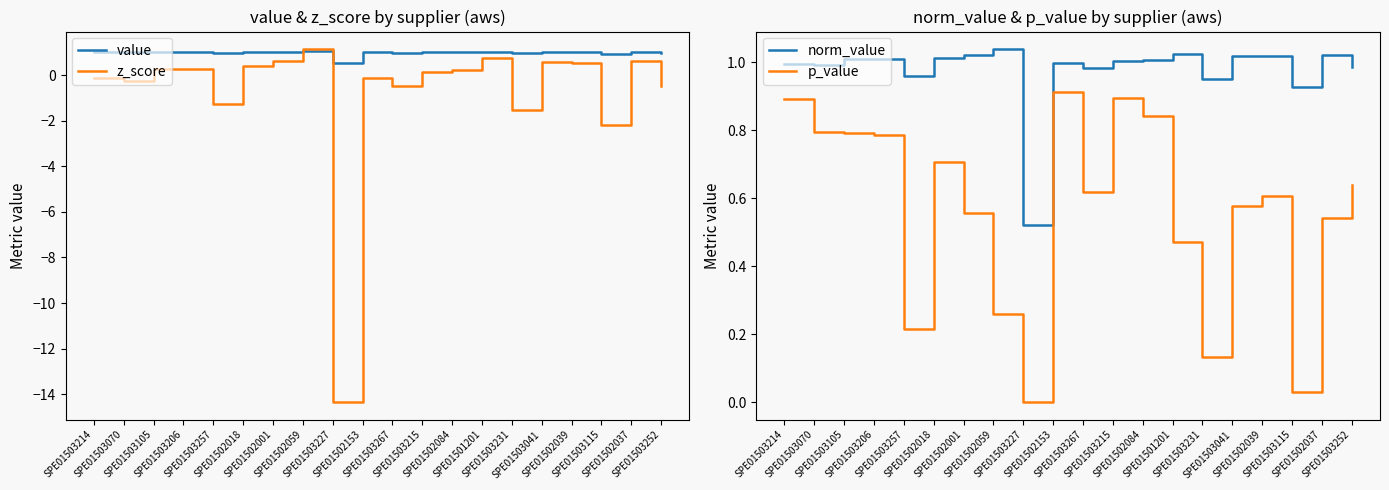

True or false: value has more than 1 interior local peaks.

True